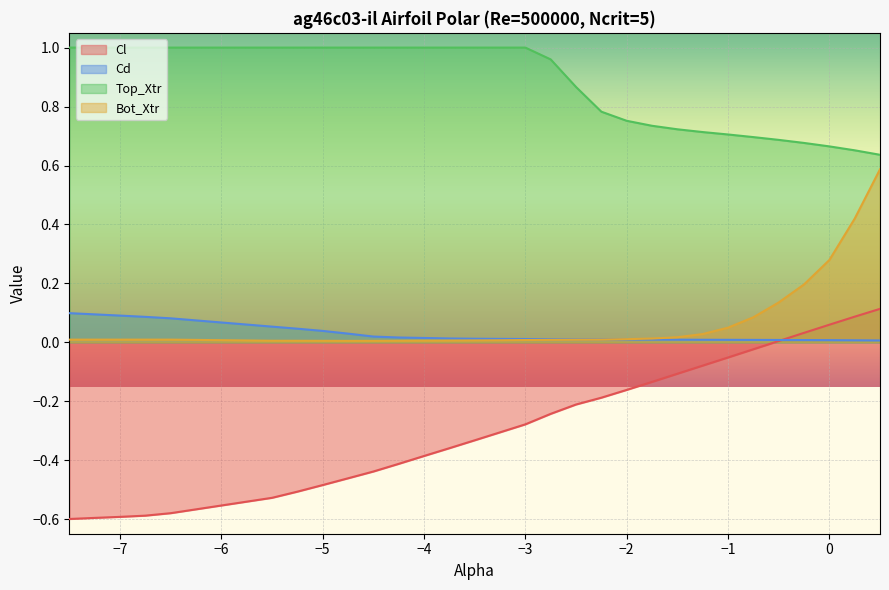

True or false: Cl has more than 0 interior local peaks.

False